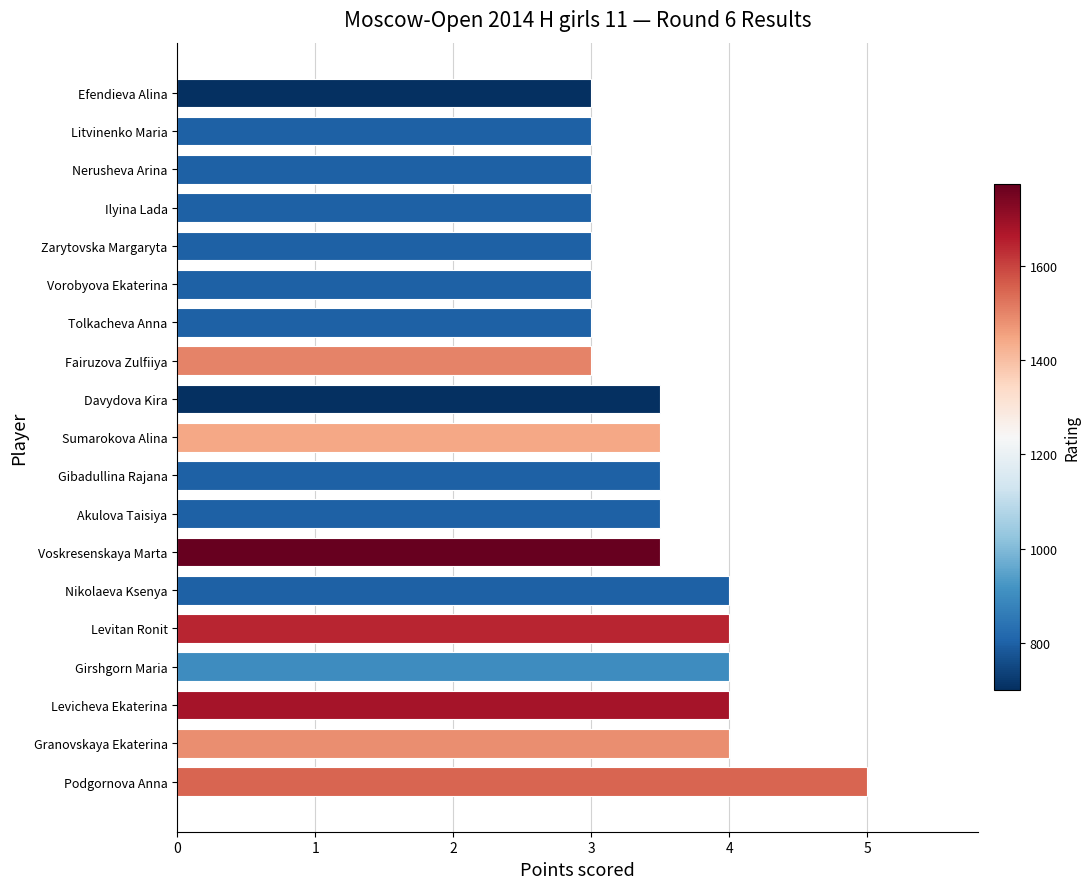

What value does the data have at Nikolaeva Ksenya?

4.0